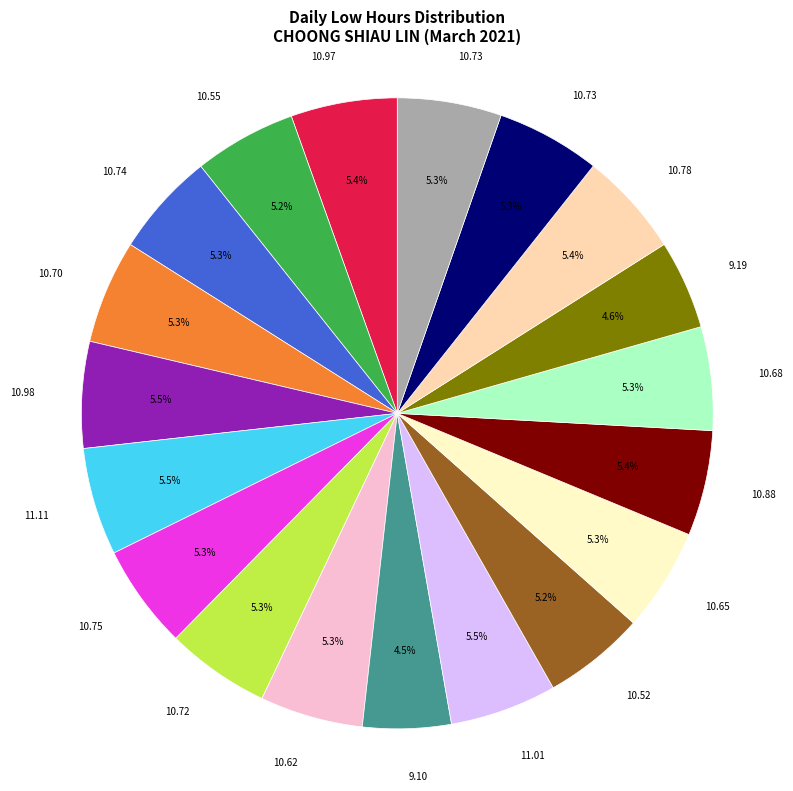

To the nearest percent, what is the difference between the largest and smallest slice percentages?

1%